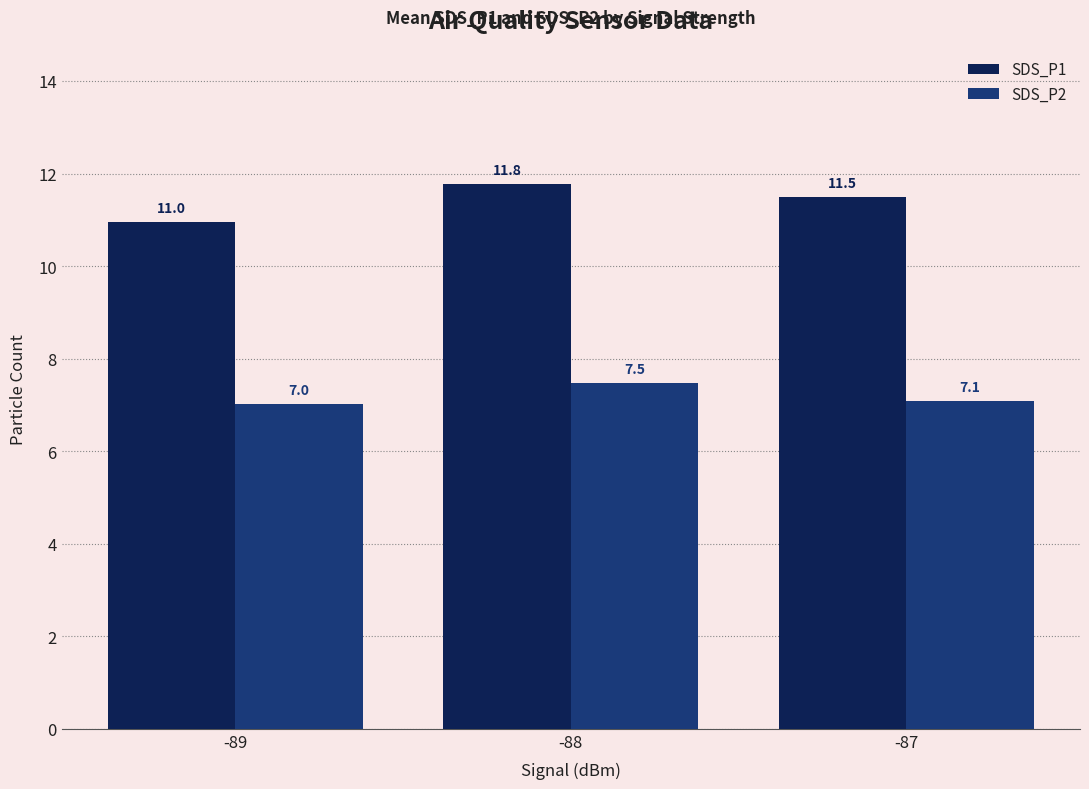

The value of SDS_P1 at -87 is 11.5. True or false?

True